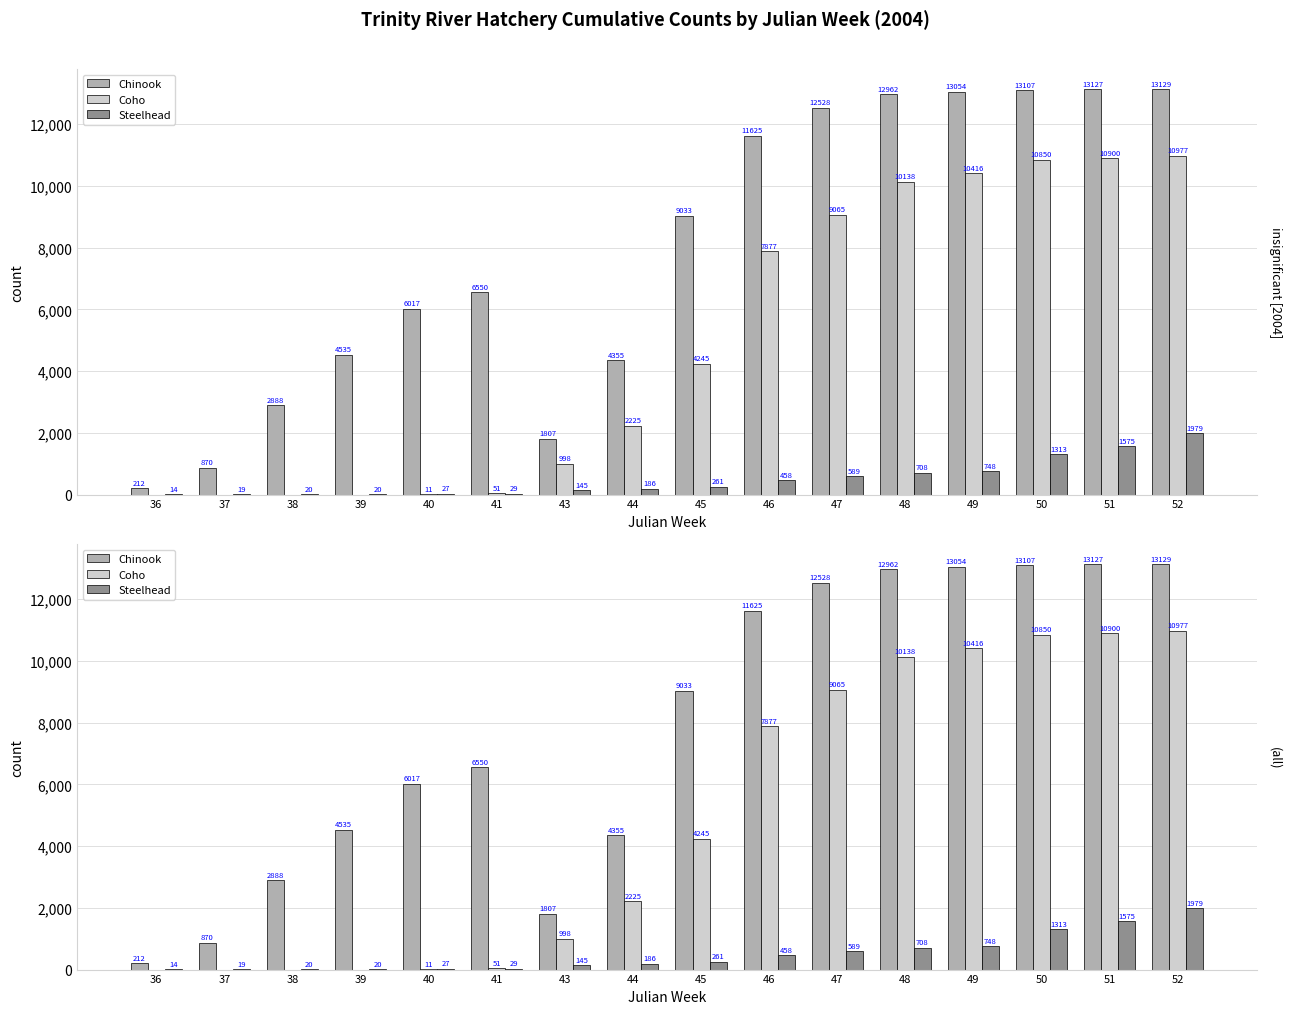

Is it true that Coho equals -6164 at 37?

False